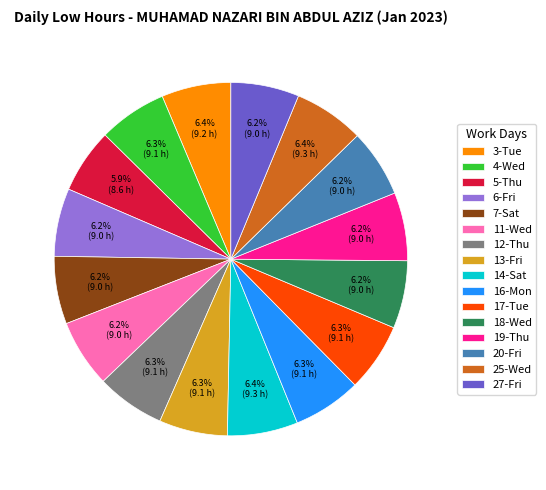

Does any single category account for the majority?

No